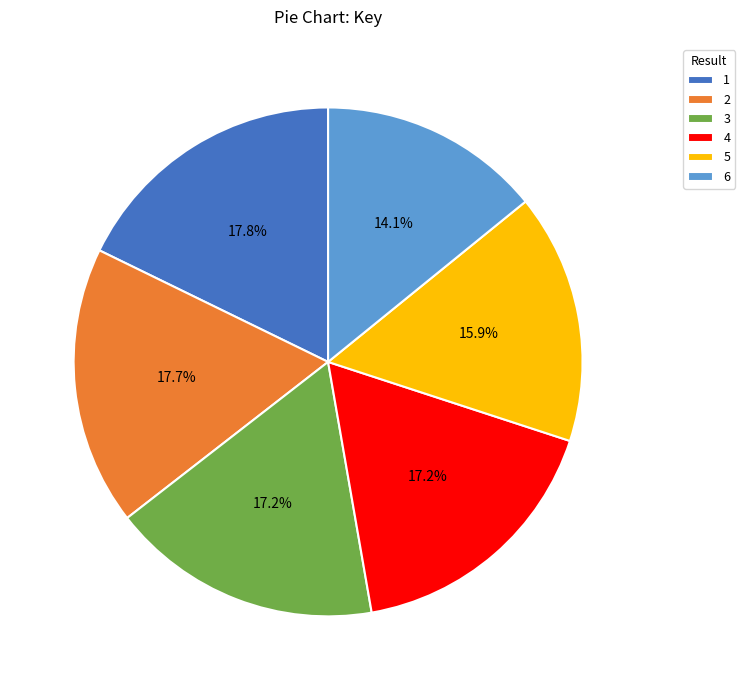

Is there any slice that represents more than half of the pie?

No